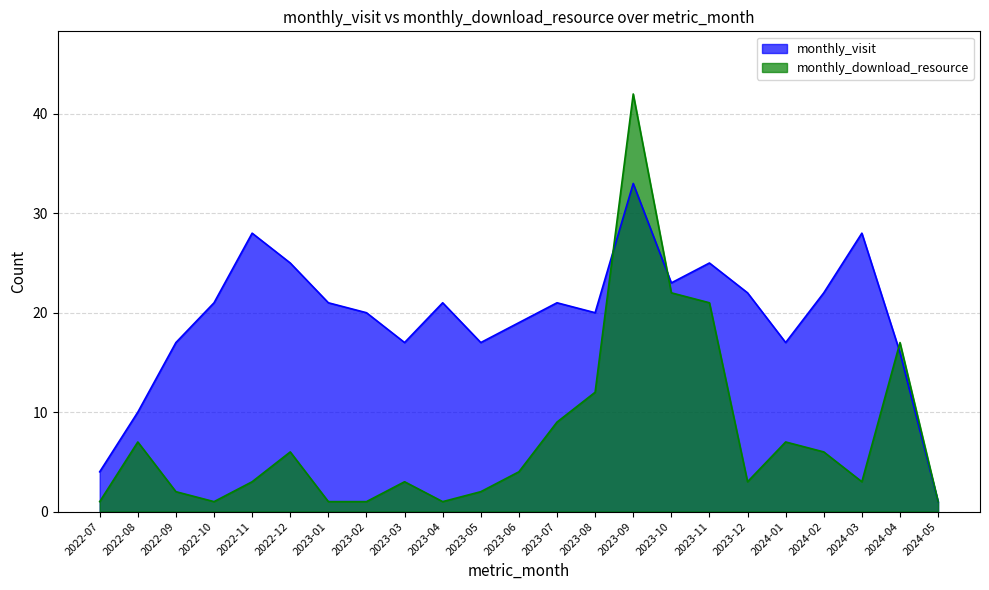

How many distinct data groups are displayed?

2